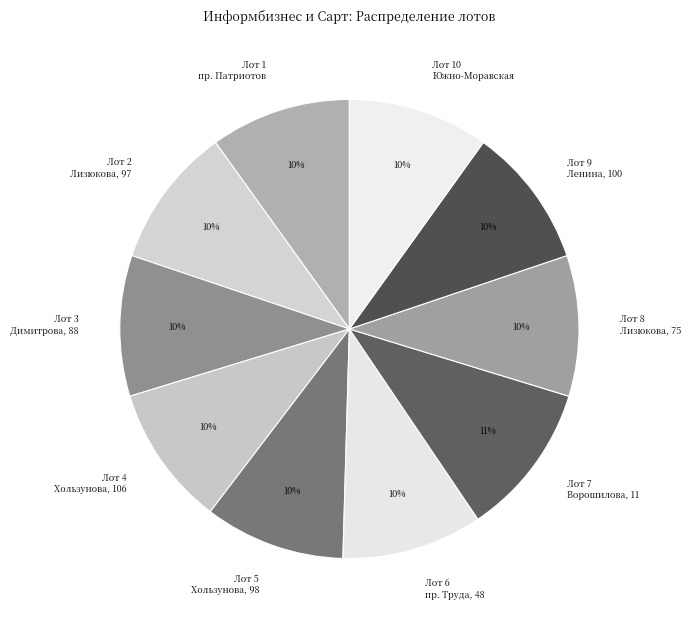

Between Лот 5 Хользунова, 98 and Лот 7 Ворошилова, 11, which is larger?

Лот 7 Ворошилова, 11